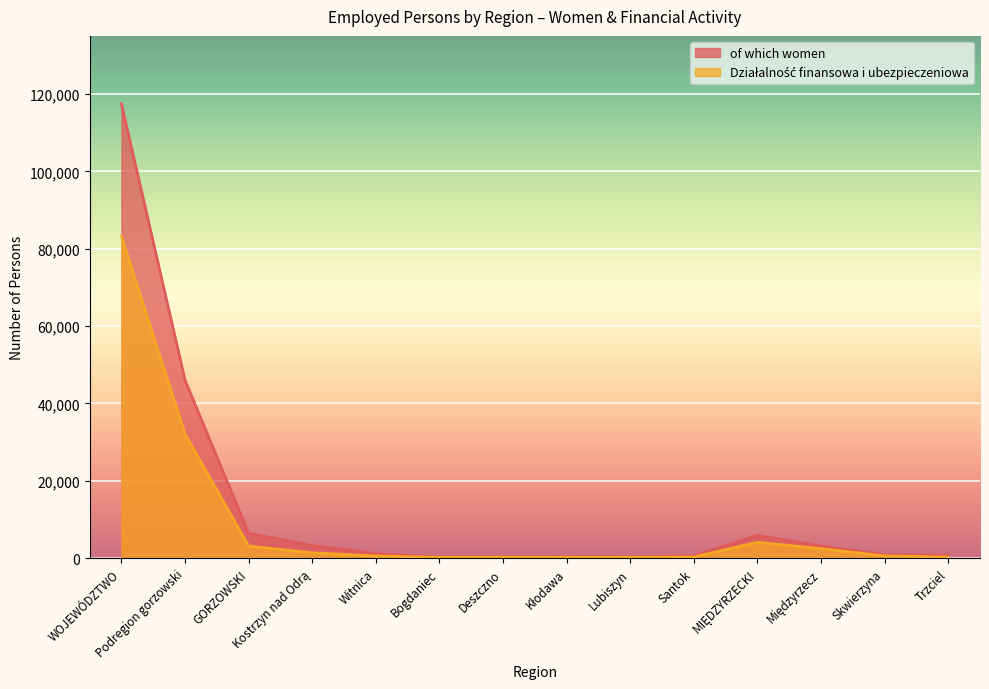

Where is of which women nearest to the value 58847?

Podregion gorzowski